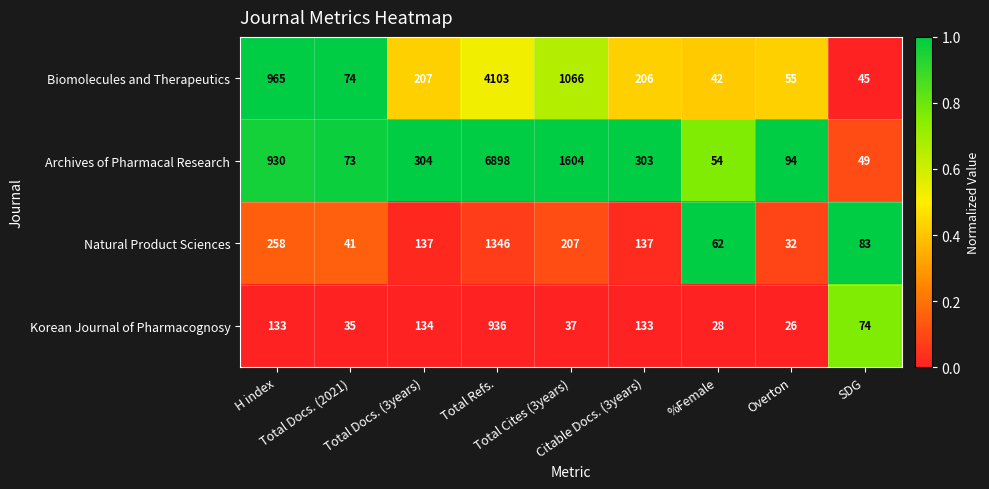

At which category does the chart reach its peak across all series?

Total Refs.